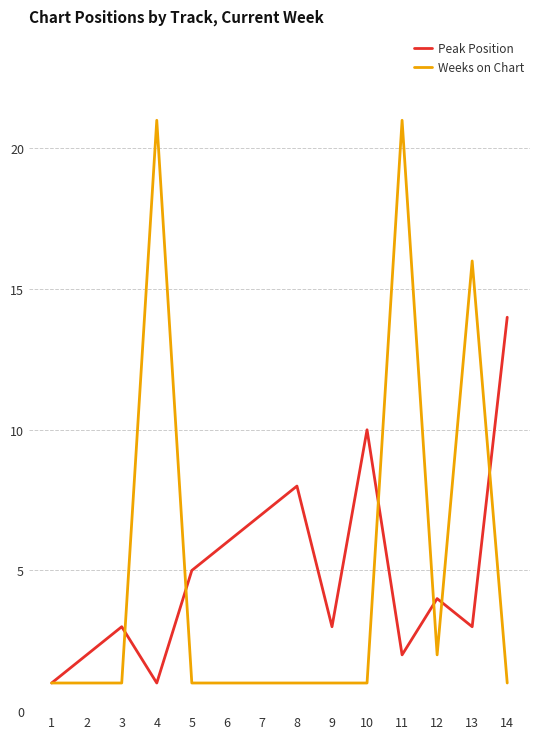

What is the maximum value shown in the chart?

21